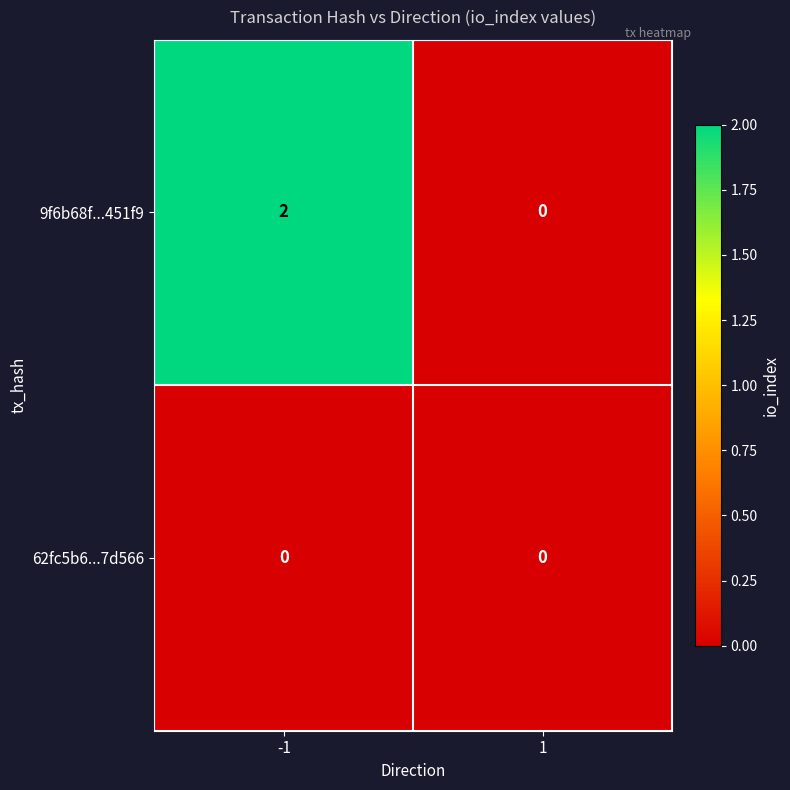

At which category does the chart reach its peak across all series?

-1